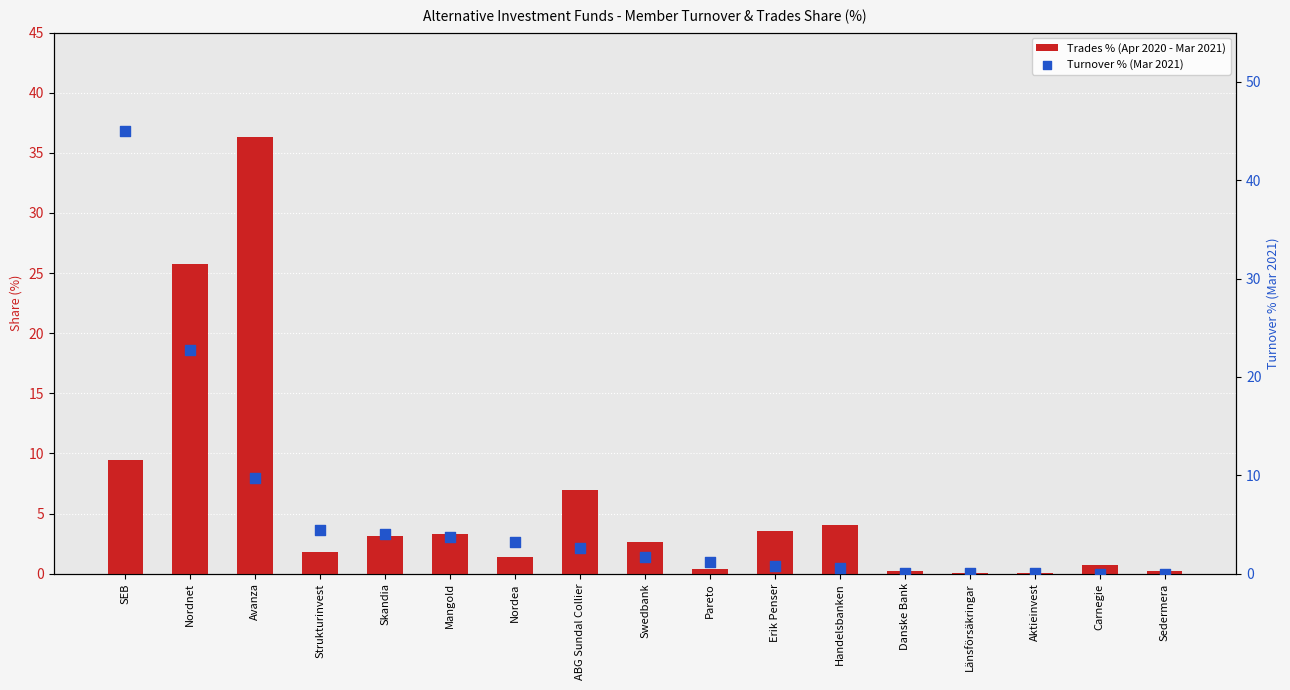

At which category is the sum across all series the highest?

SEB